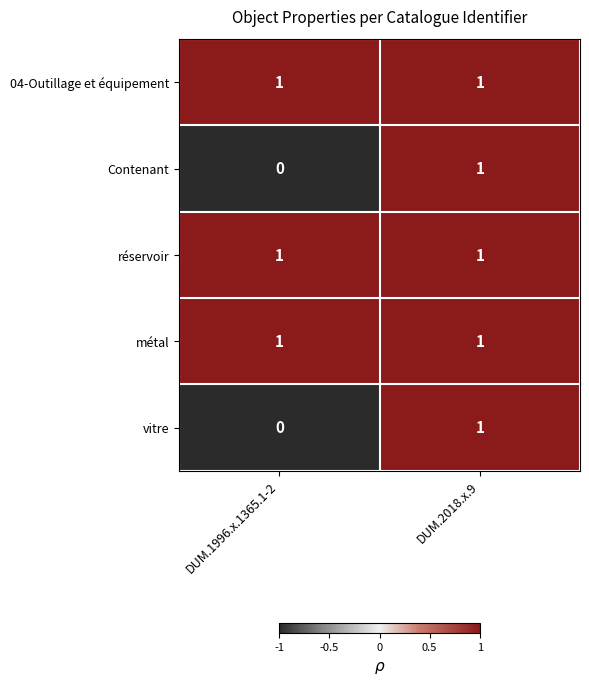

Which label corresponds to the smallest value in the chart?

DUM.1996.x.1365.1-2